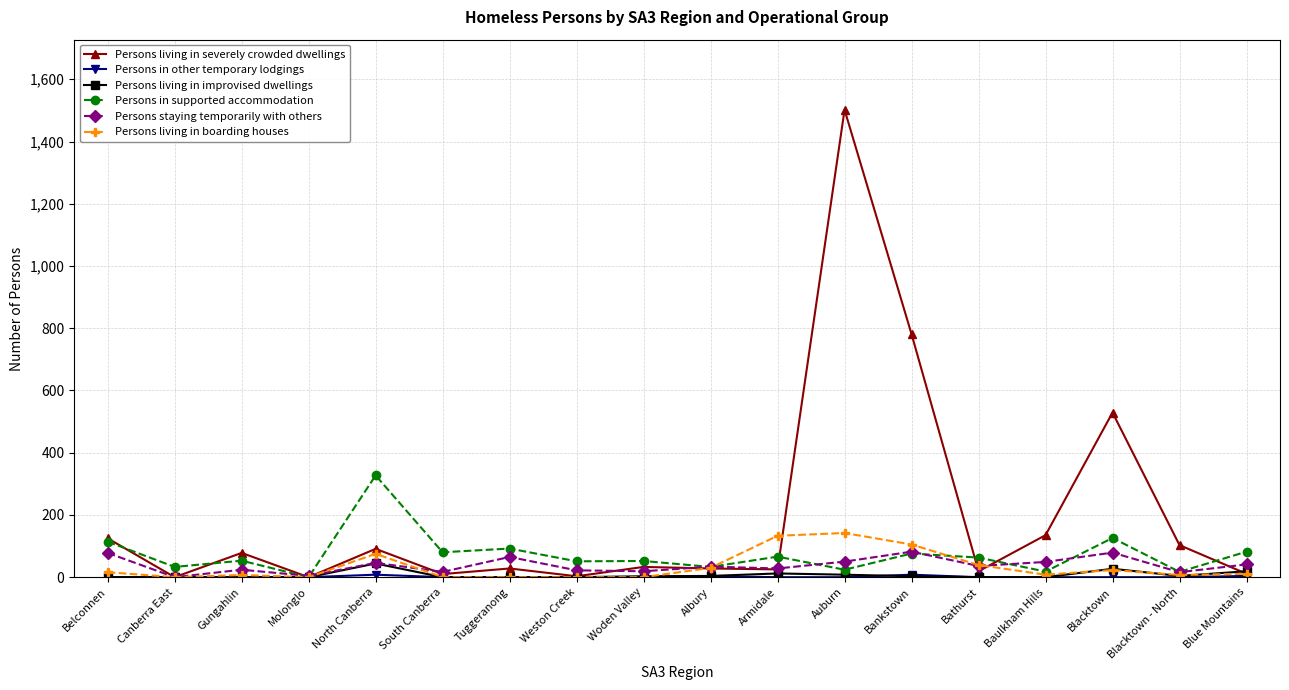

At which category does the chart reach its peak across all series?

Auburn